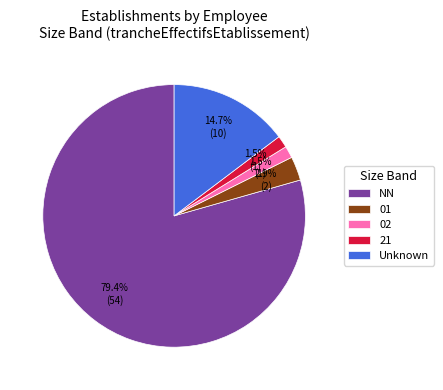

What is the largest slice in the pie chart?

NN